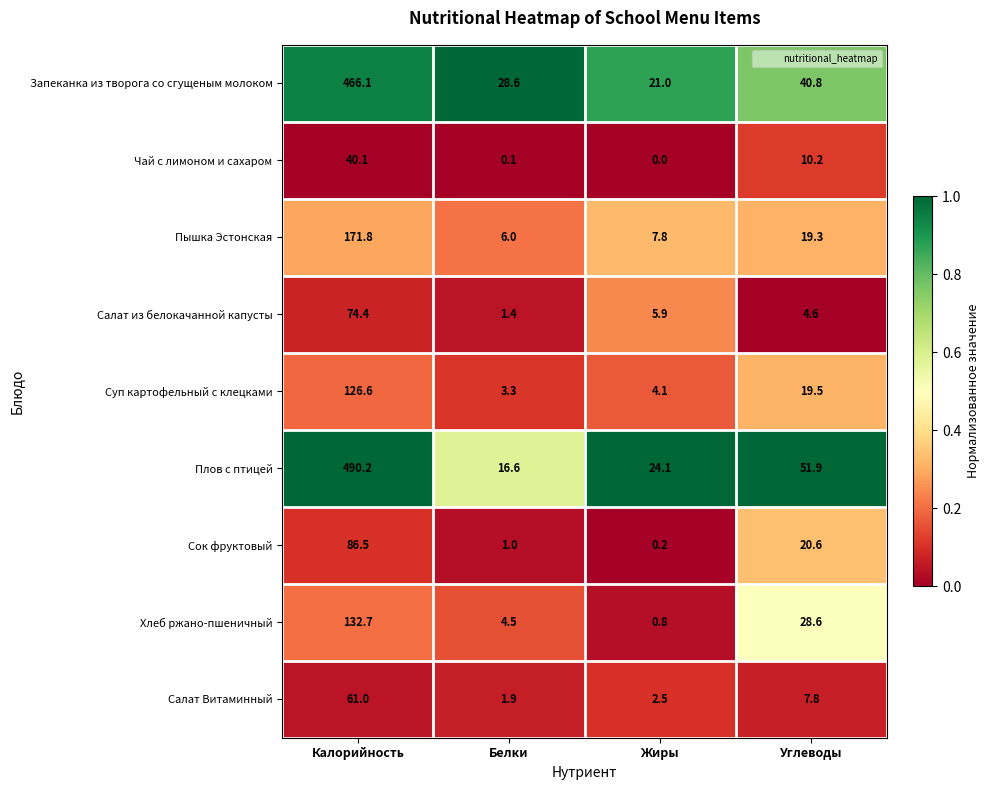

At which label is Пышка Эстонская closest to 88?

Углеводы